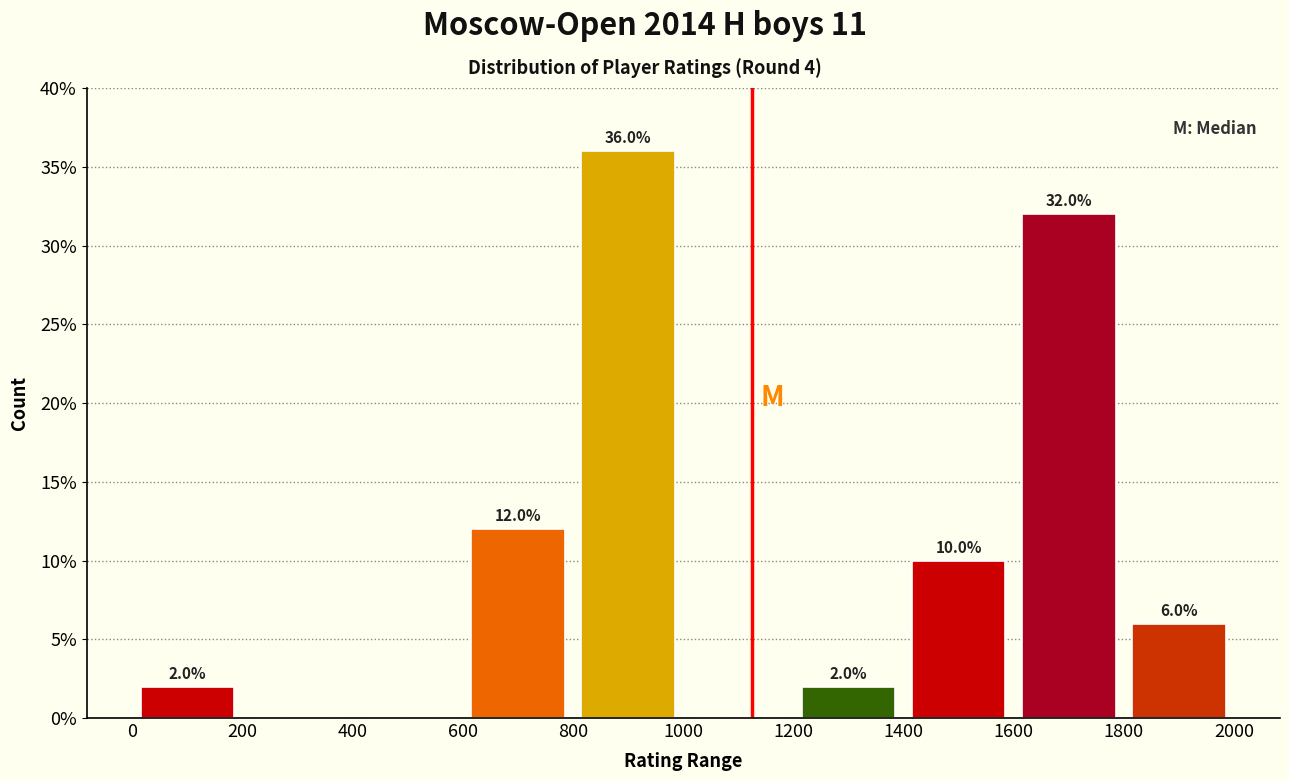

Which range on the x-axis has the tallest bar?

800 to 1000